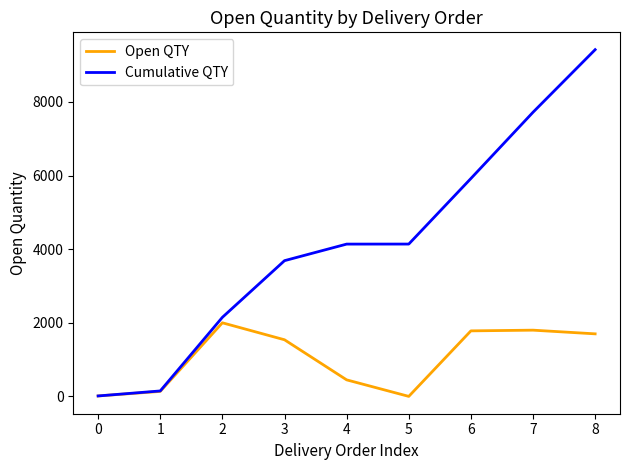

At 6, list the series in order from largest to smallest.

Cumulative QTY, Open QTY